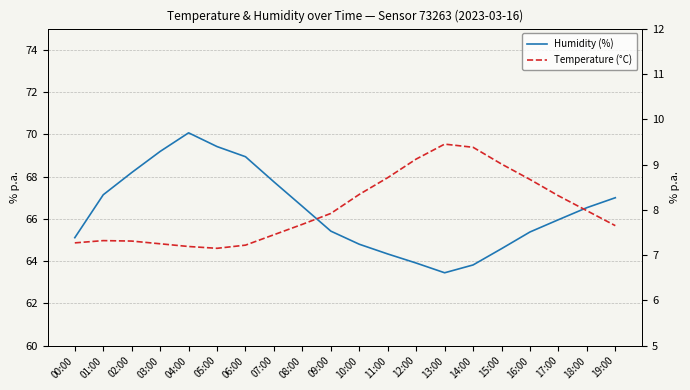

Which category has the highest value in the Humidity (%) series?

04:00